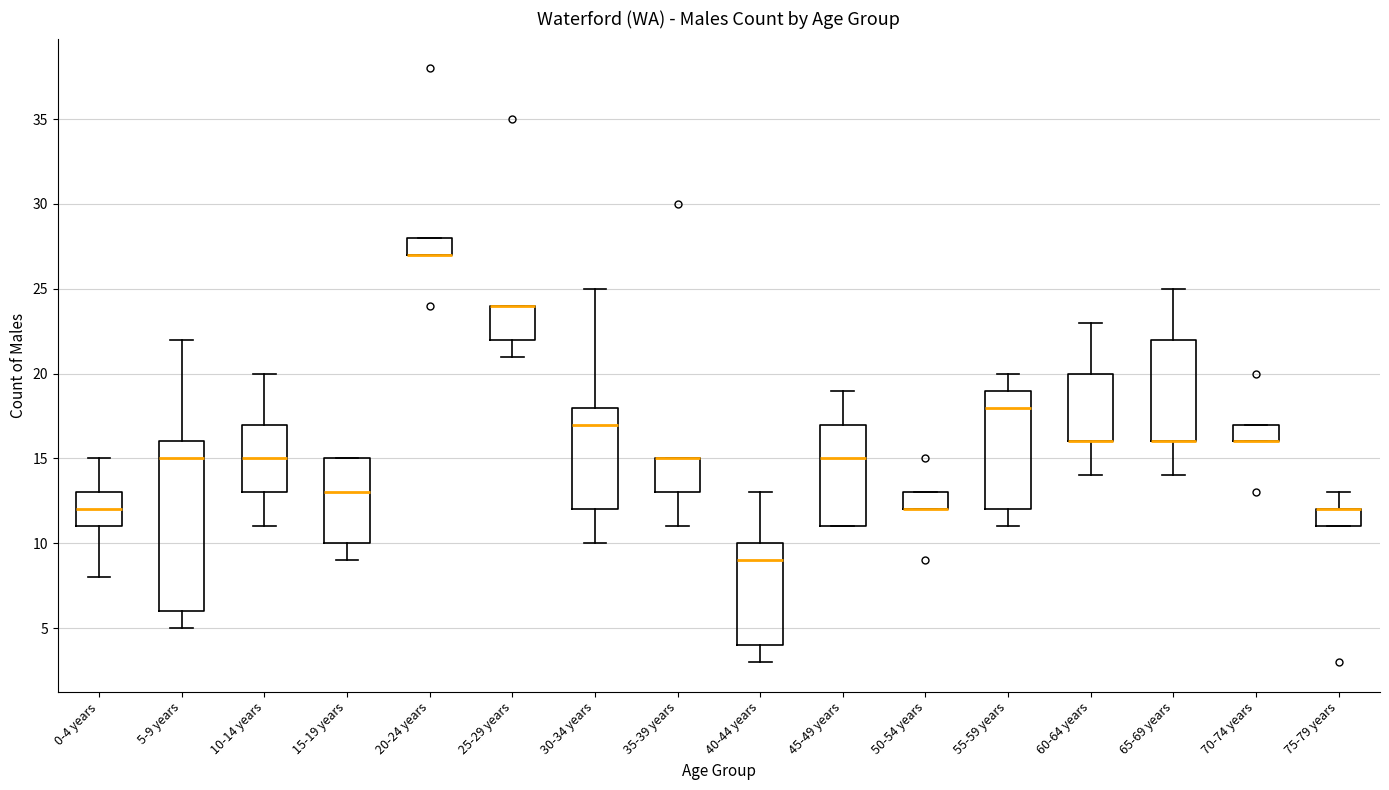

Where does the lower whisker of the box for 15-19 years end on the y-axis? The values are not printed on the chart, so give them approximately, as read against the axis.

9